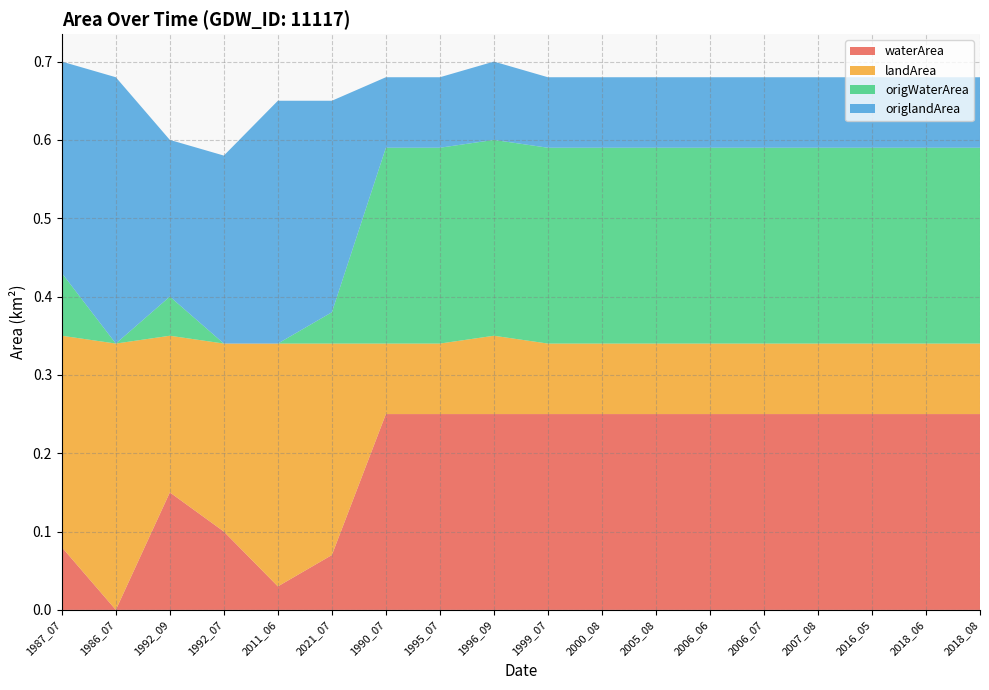

Reading right to left, transcribe all the data shown in this chart.

waterArea: 0.2	0.2	0.2	0.2	0.2	0.2	0.2	0.2	0.2	0.2	0.2	0.2	0.1	0.0	0.1	0.1	0.0	0.1
landArea: 0.1	0.1	0.1	0.1	0.1	0.1	0.1	0.1	0.1	0.1	0.1	0.1	0.3	0.3	0.2	0.2	0.3	0.3
origWaterArea: 0.2	0.2	0.2	0.2	0.2	0.2	0.2	0.2	0.2	0.2	0.2	0.2	0.0	0.0	0.0	0.1	0.0	0.1
origlandArea: 0.1	0.1	0.1	0.1	0.1	0.1	0.1	0.1	0.1	0.1	0.1	0.1	0.3	0.3	0.2	0.2	0.3	0.3